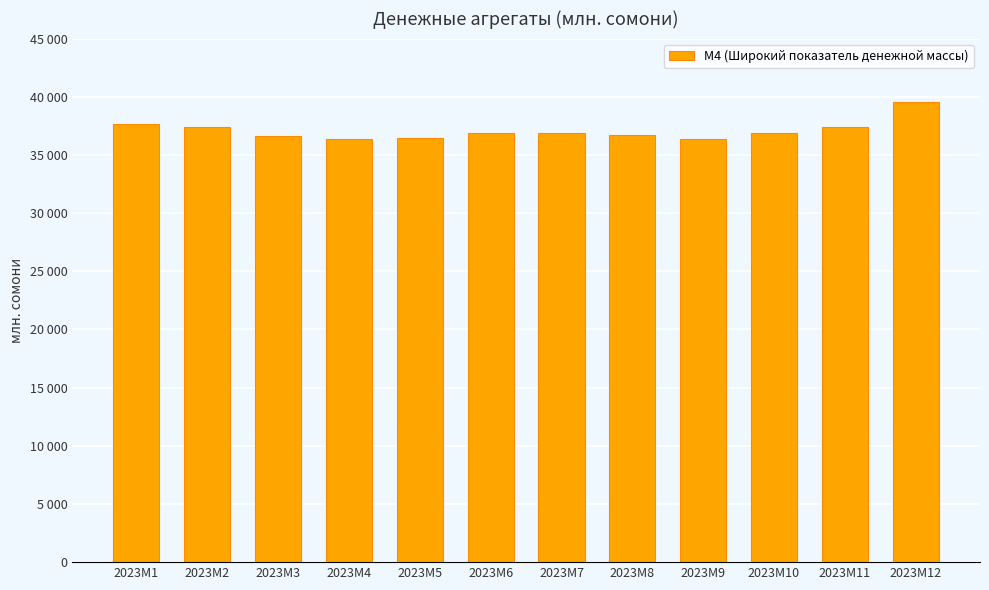

Does the chart contain any negative values?

No